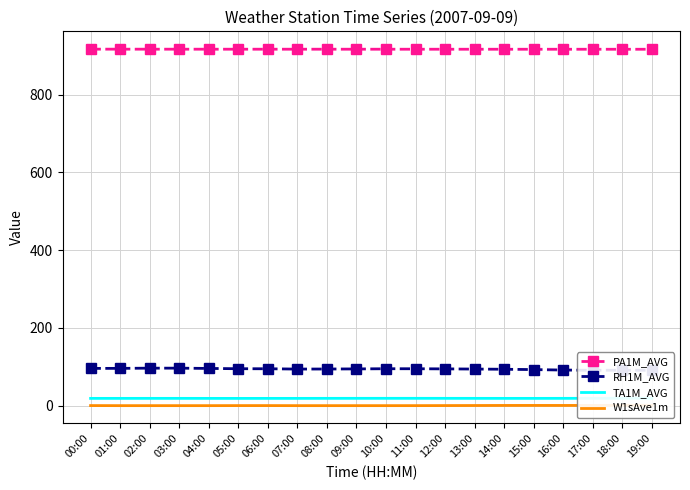

What is the spread (max minus min) of values at 15:00?

915.9